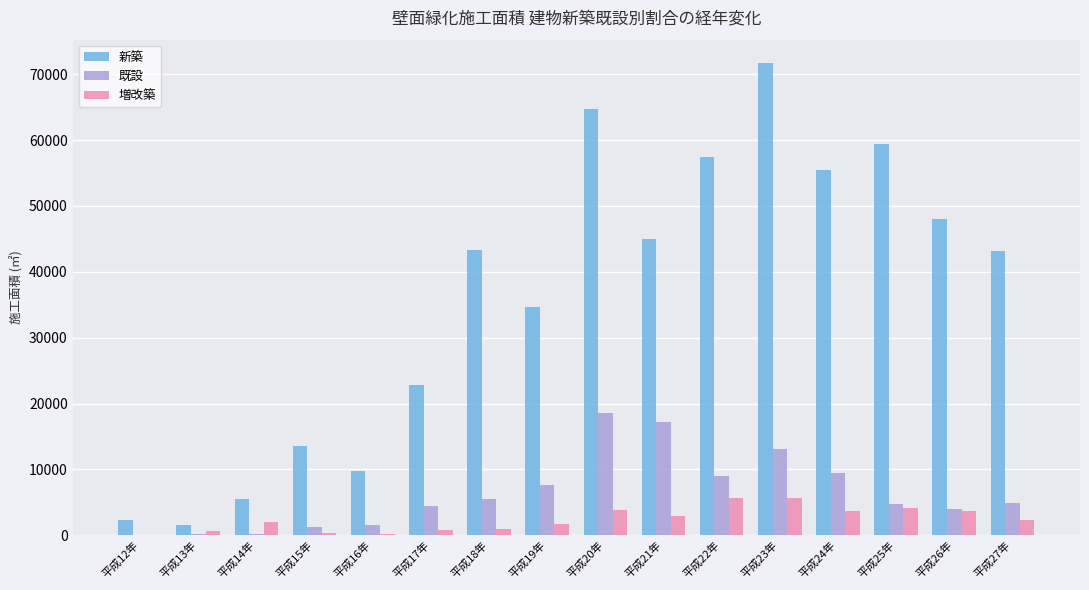

Is the value of 新築 at 平成26年 greater than the value of 増改築 at 平成16年?

Yes